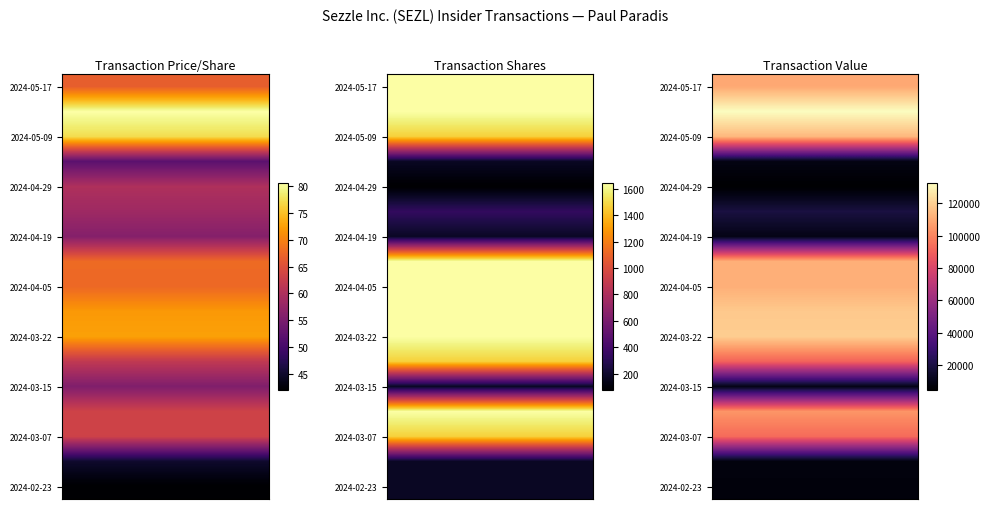

List the series in order of their peak value, highest first.

Transaction Value, Transaction Shares, Transaction Price Per Share